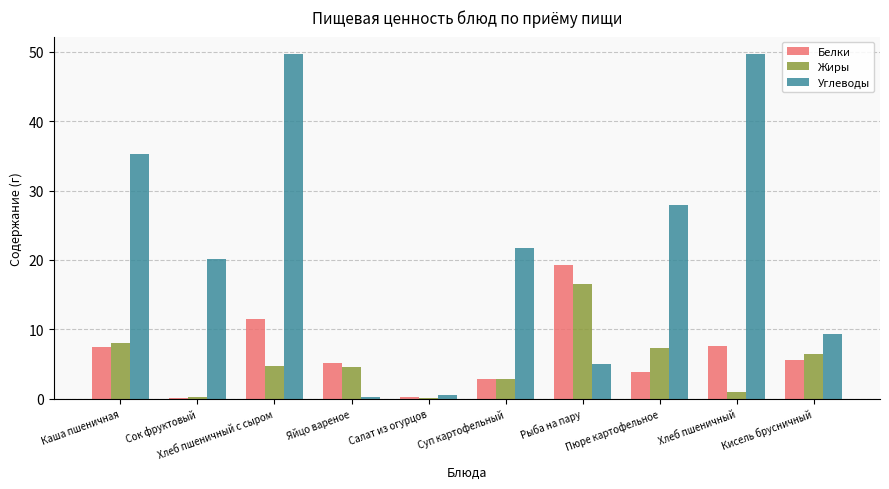

What is the total value across all series at Пюре картофельное?

39.1